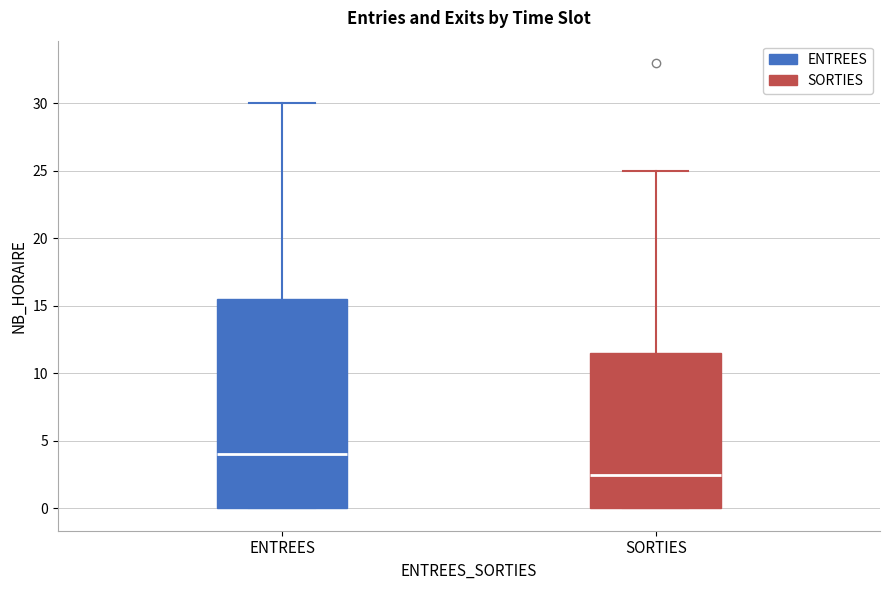

Reading left to right, transcribe this box plot: for each box, give where its median line is, the range the box spans, and where its two whiskers end, as read against the y-axis. The values are not printed on the chart, so give them approximately, as read against the axis.

ENTREES: median 4.0, box 0.0 to 15.5, whiskers 0.0 to 30.0
SORTIES: median 2.5, box 0.0 to 11.5, whiskers 0.0 to 25.0